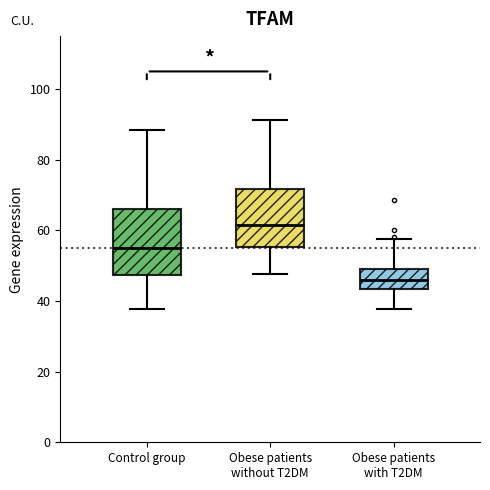

Reading left to right, transcribe this box plot: for each box, give where its median line is, the range the box spans, and where its two whiskers end, as read against the y-axis. The values are not printed on the chart, so give them approximately, as read against the axis.

Control group: median 56, box 48 to 66, whiskers 38 to 88
Obese patients without T2DM: median 62, box 56 to 72, whiskers 48 to 92
Obese patients with T2DM: median 46, box 44 to 50, whiskers 38 to 58